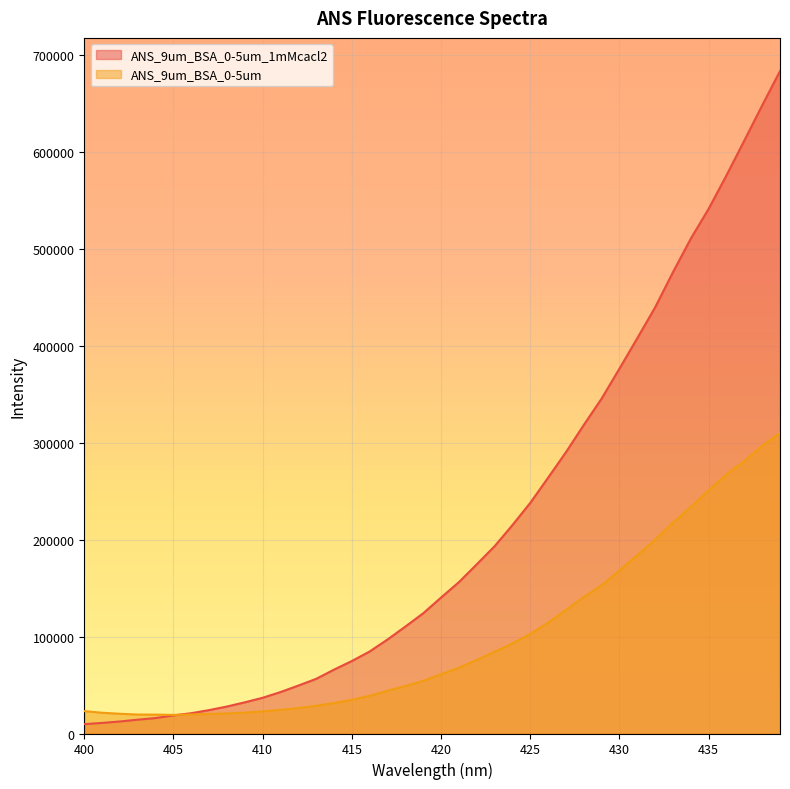

Which series has the largest total across all categories?

ANS_9um_BSA_0-5um_1mMcacl2